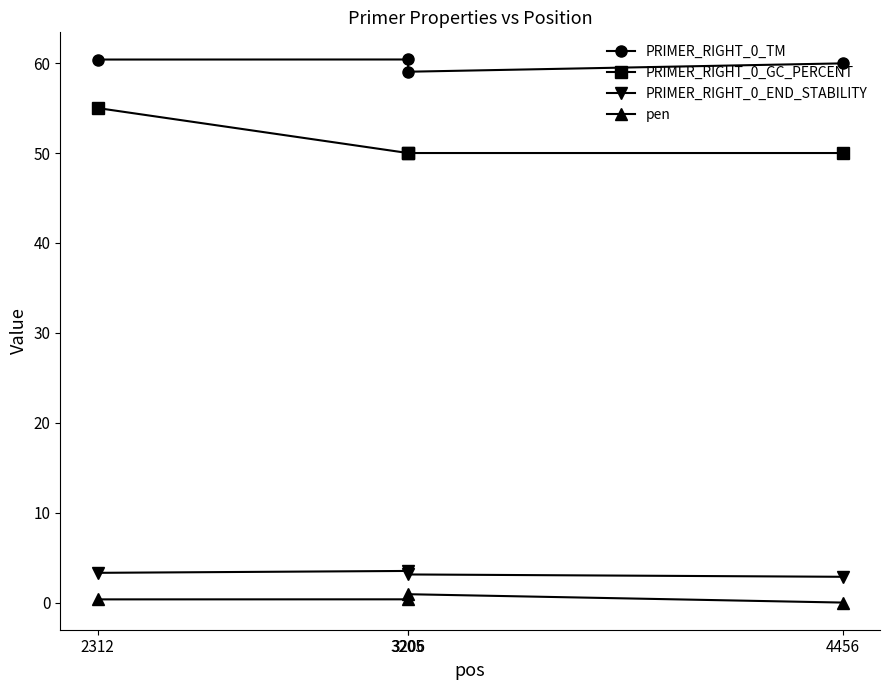

Count the number of data series in this chart.

4